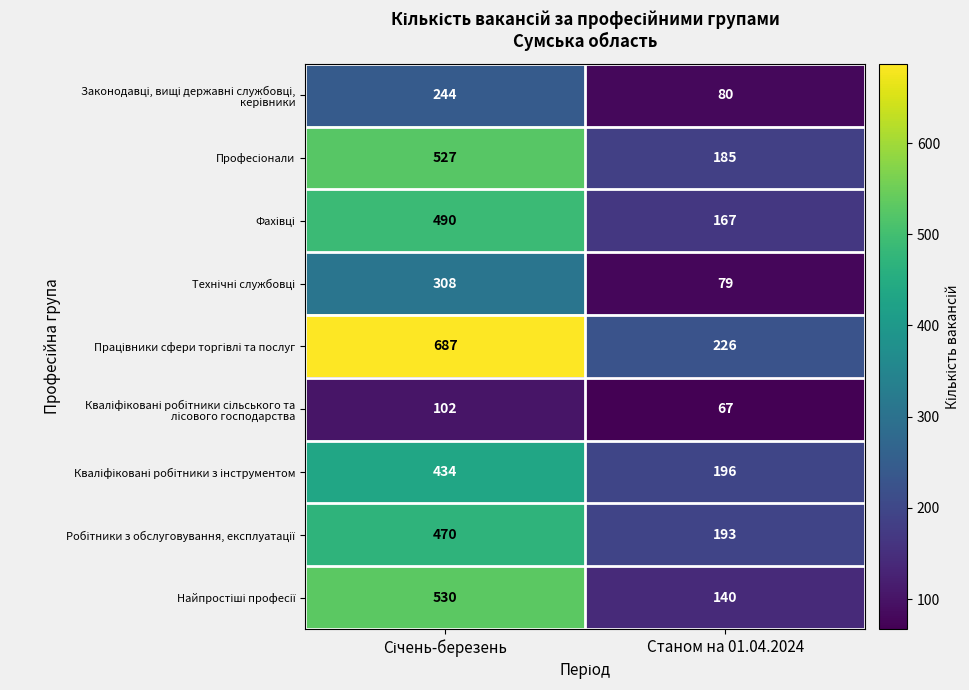

What is the total value across all series at Станом на 01.04.2024?

1333